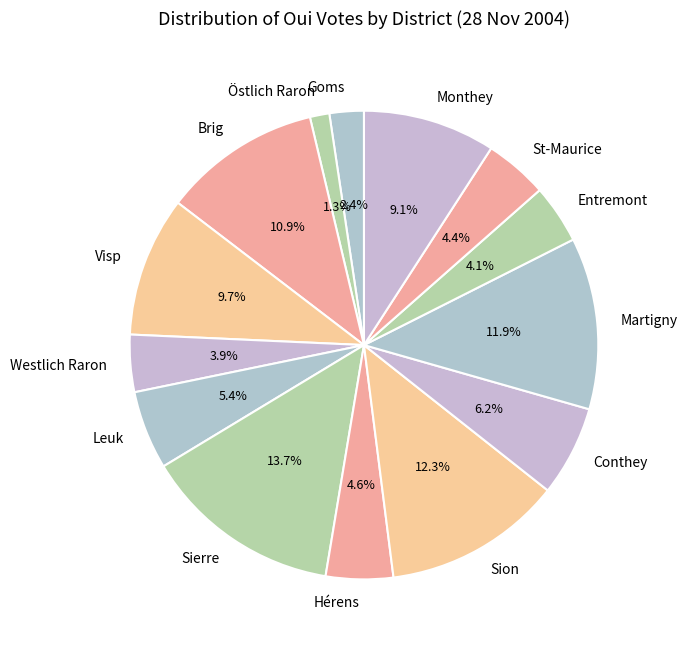

True or false: Conthey accounts for 18% of the total.

False